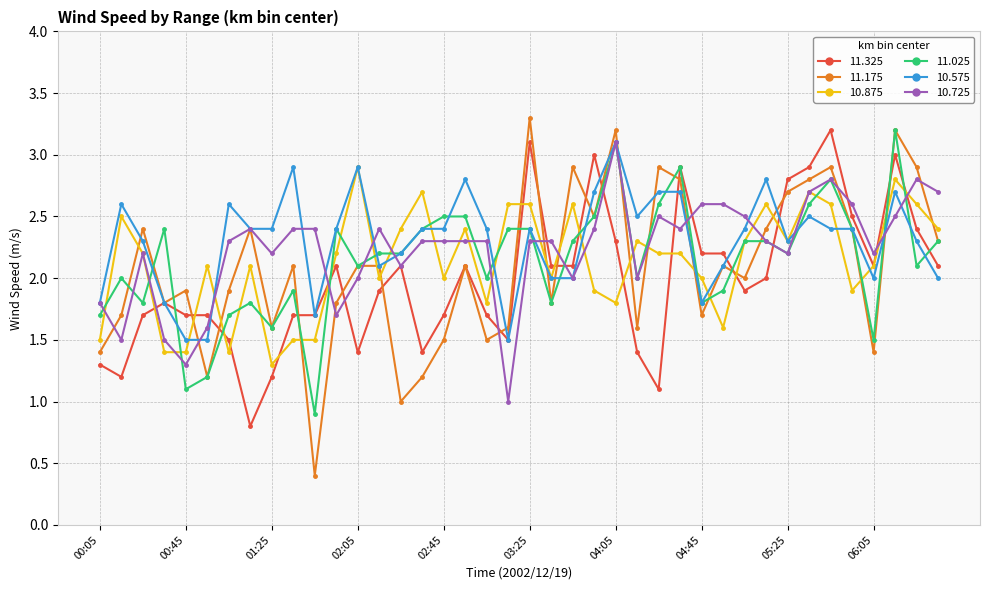

At how many categories does at least one series exceed 0?

40